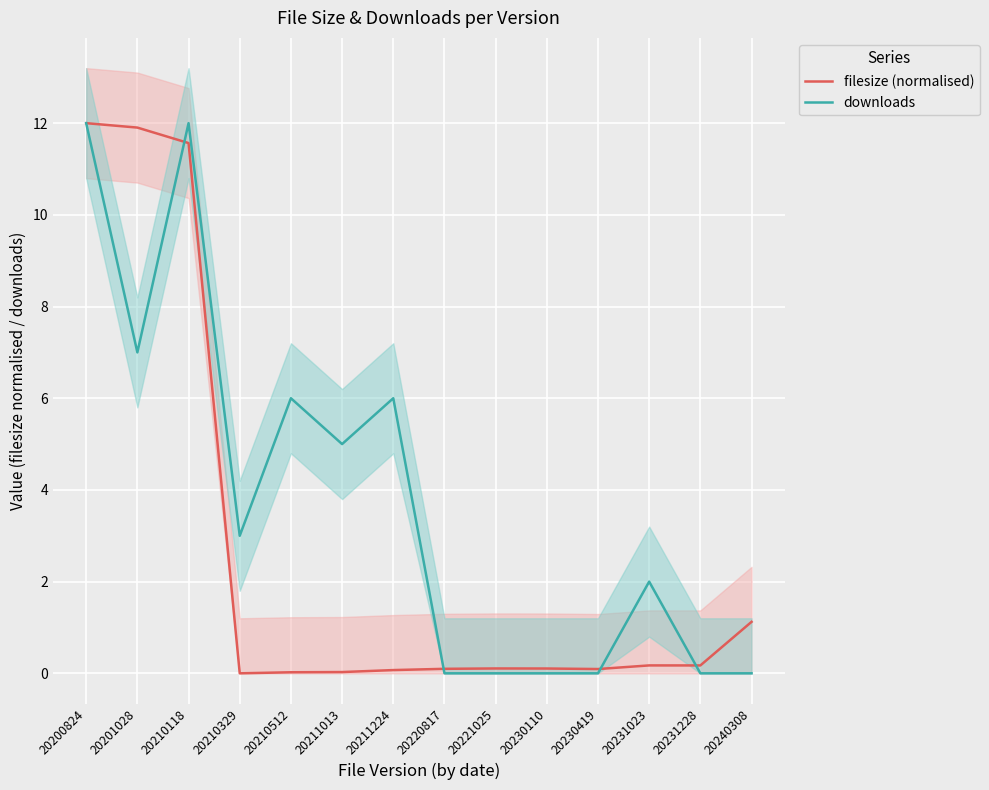

Which series changed the most between 20220817 and 20231023?

downloads